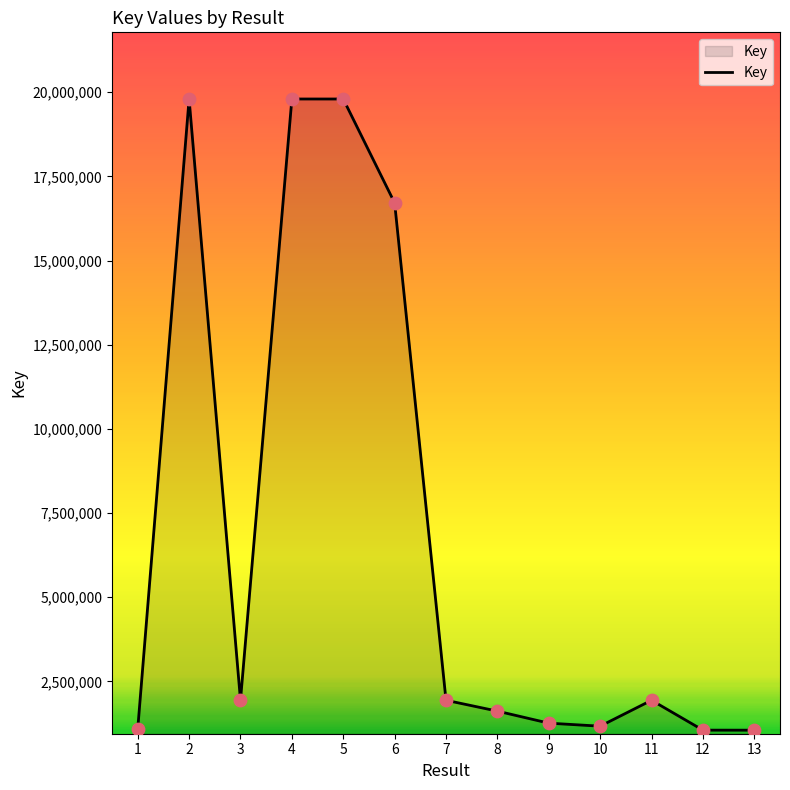

Between 2 and 11, which is larger?

2